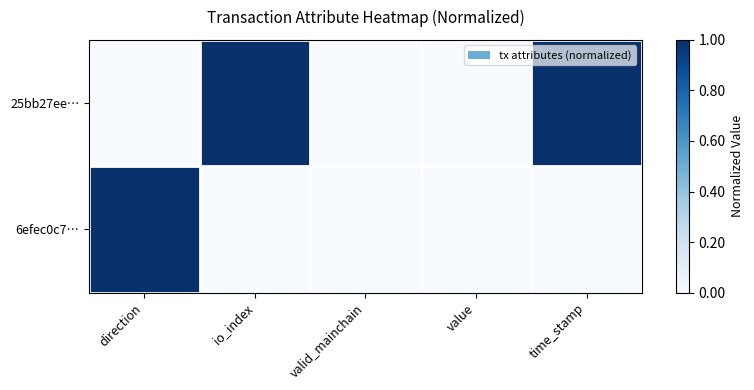

What is the total value across all series at direction?

1